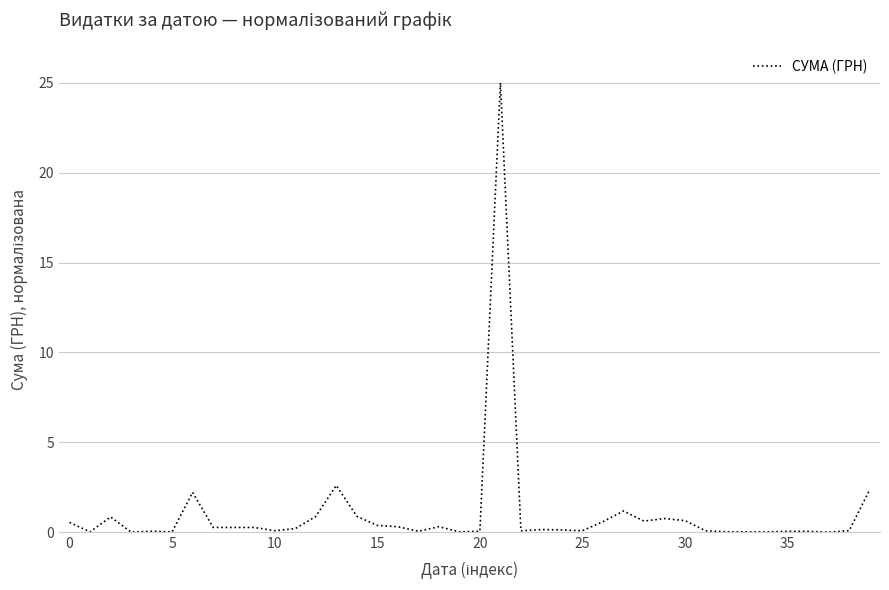

How many lines are shown in the chart?

1